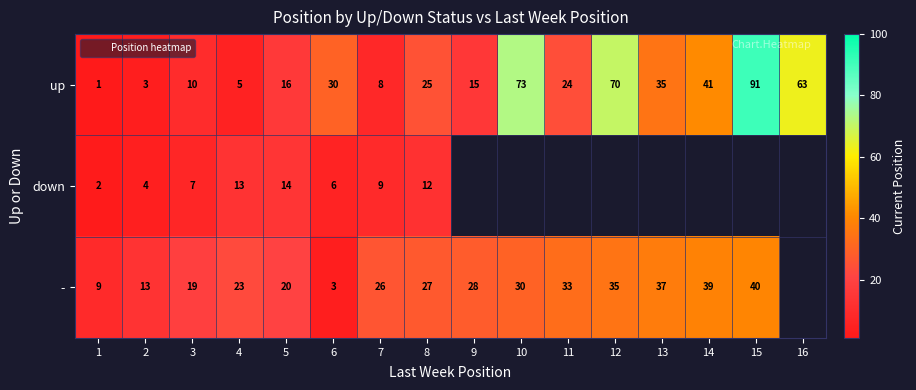

What is the maximum value for down?

14.0